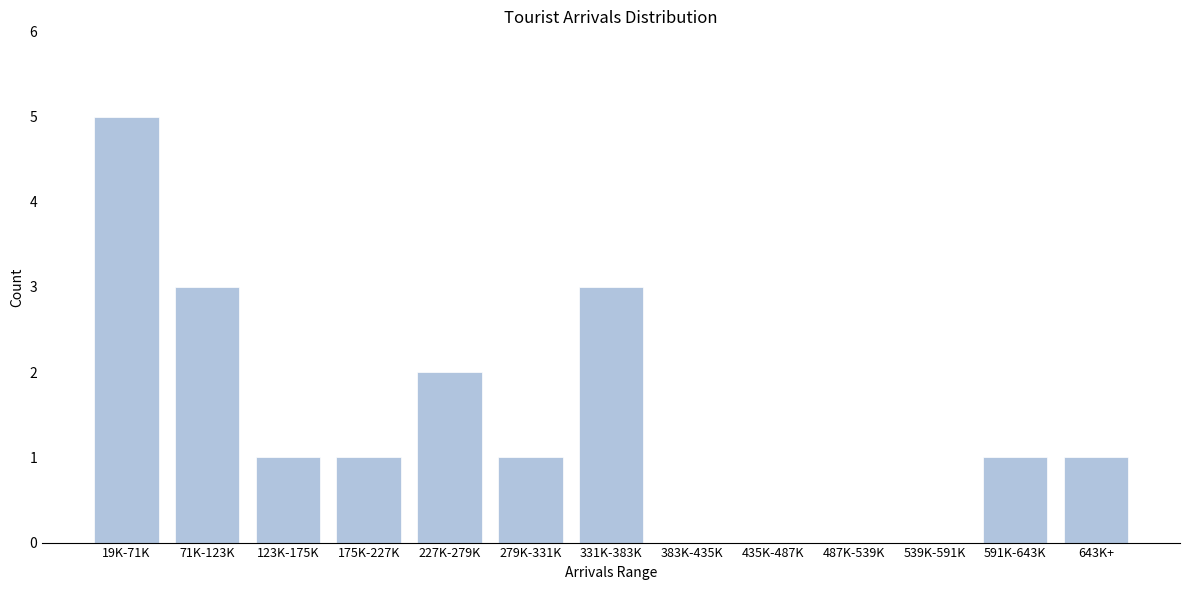

Reading left to right, what are all the values shown in this chart?

19K-71K=5	71K-123K=3	123K-175K=1	175K-227K=1	227K-279K=2	279K-331K=1	331K-383K=3	383K-435K=0	435K-487K=0	487K-539K=0	539K-591K=0	591K-643K=1	643K+=1